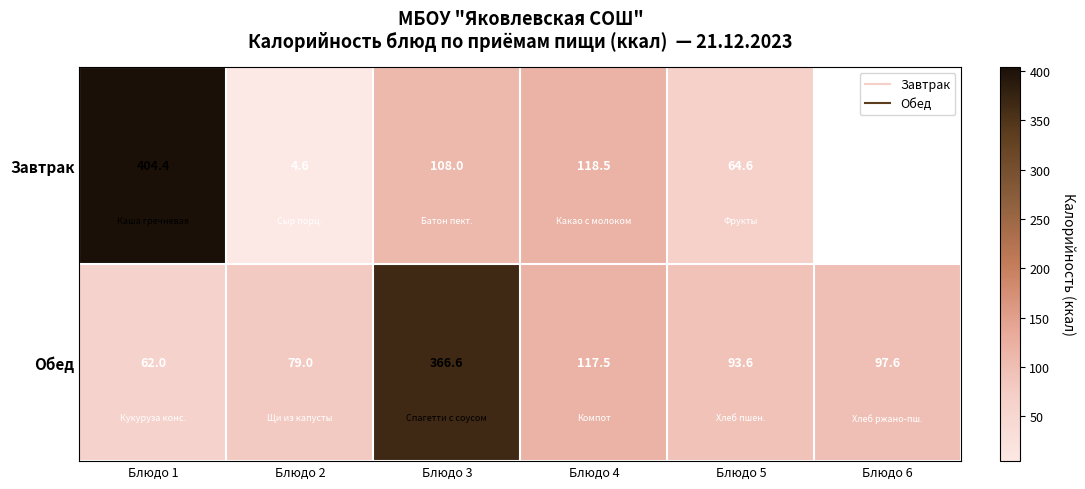

What is the difference between the Обед values at Блюдо 3 and Блюдо 6?

269.0